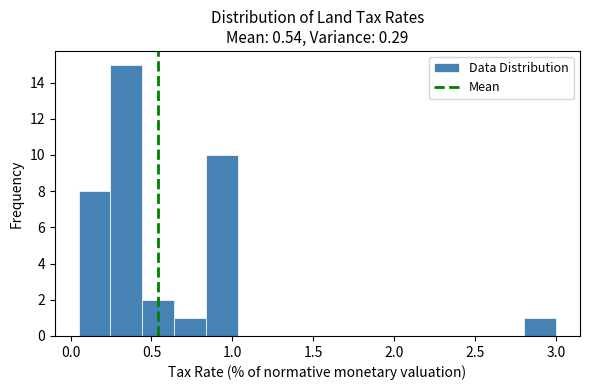

Around what value on the x-axis is the tallest bar? Give the approximate position of its centre, as read against the axis.

0.35